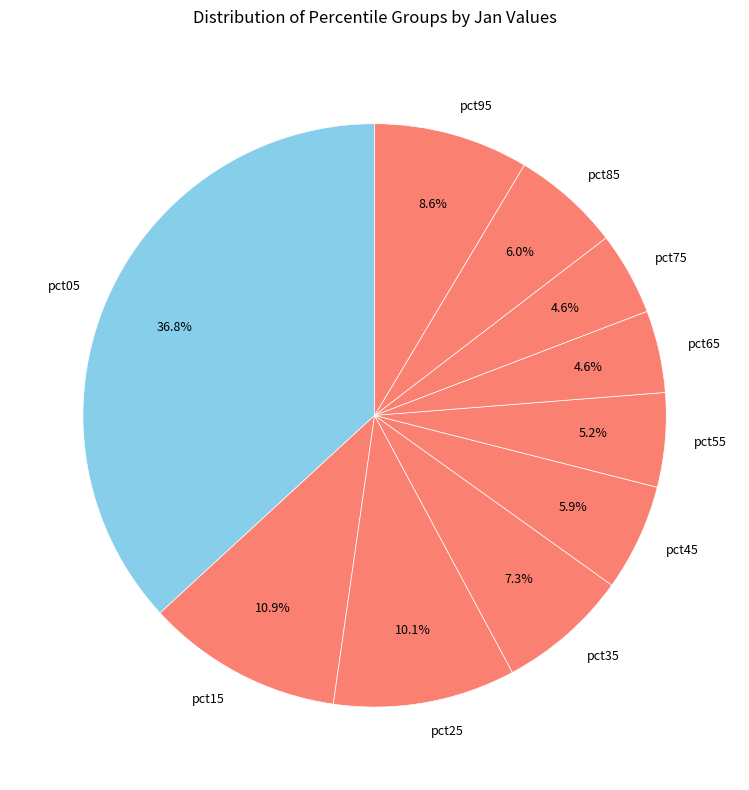

True or false: pct75 accounts for 19% of the total.

False